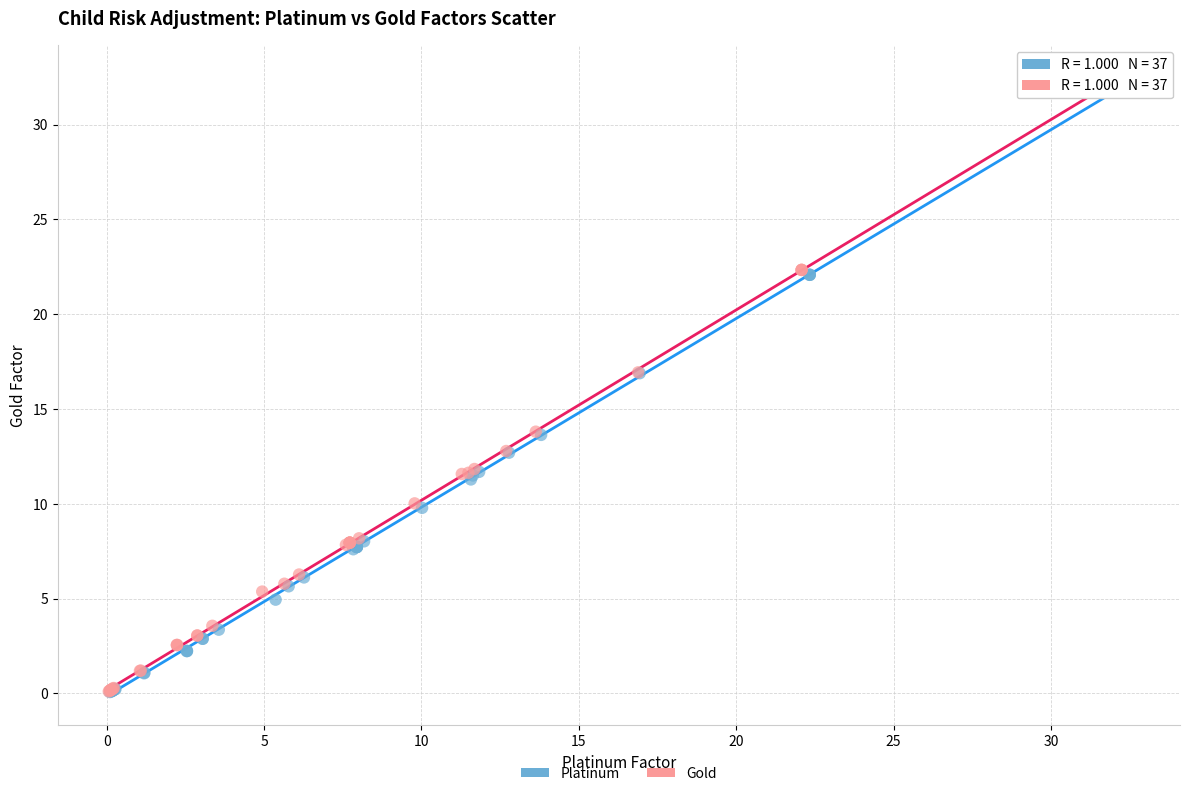

Which series has the largest Y range (max minus min)?

Gold